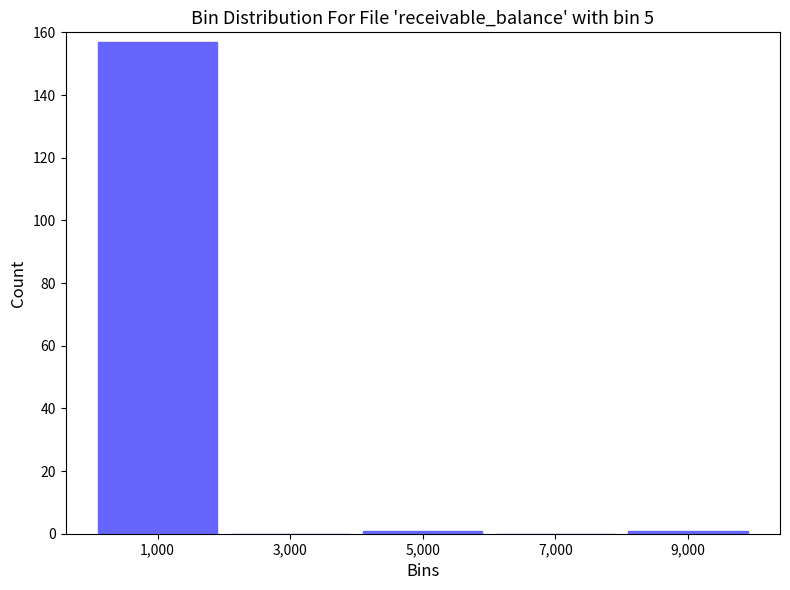

Reading left to right, transcribe this chart: for each bar, give the range it covers on the x-axis and its height. The values are not printed on the chart, so give them approximately, as read against the axis.

0 to 2000: 158
2000 to 4000: 0
4000 to 6000: under 2
6000 to 8000: 0
8000 to 10000: under 2